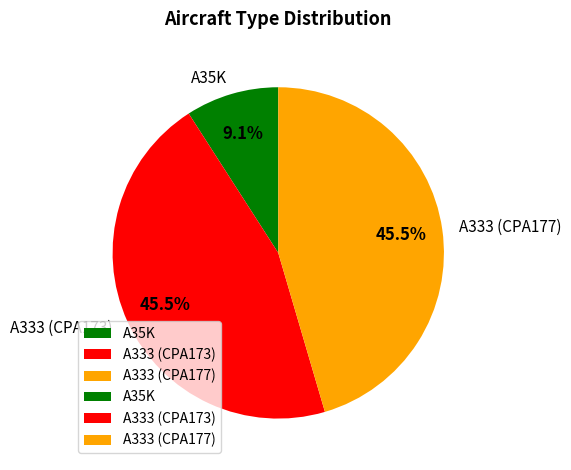

How many slices are in this pie chart?

3